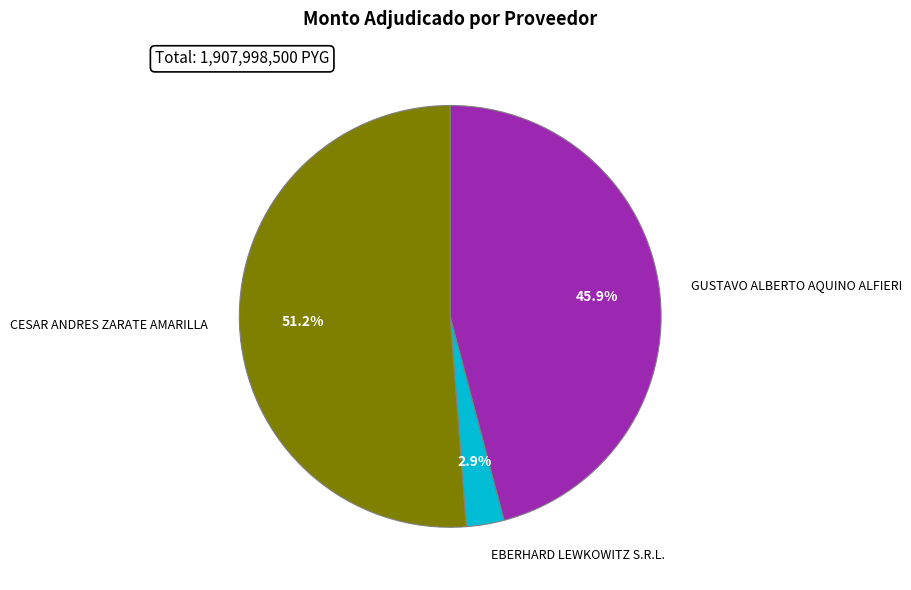

Which slice is the largest?

CESAR ANDRES ZARATE AMARILLA